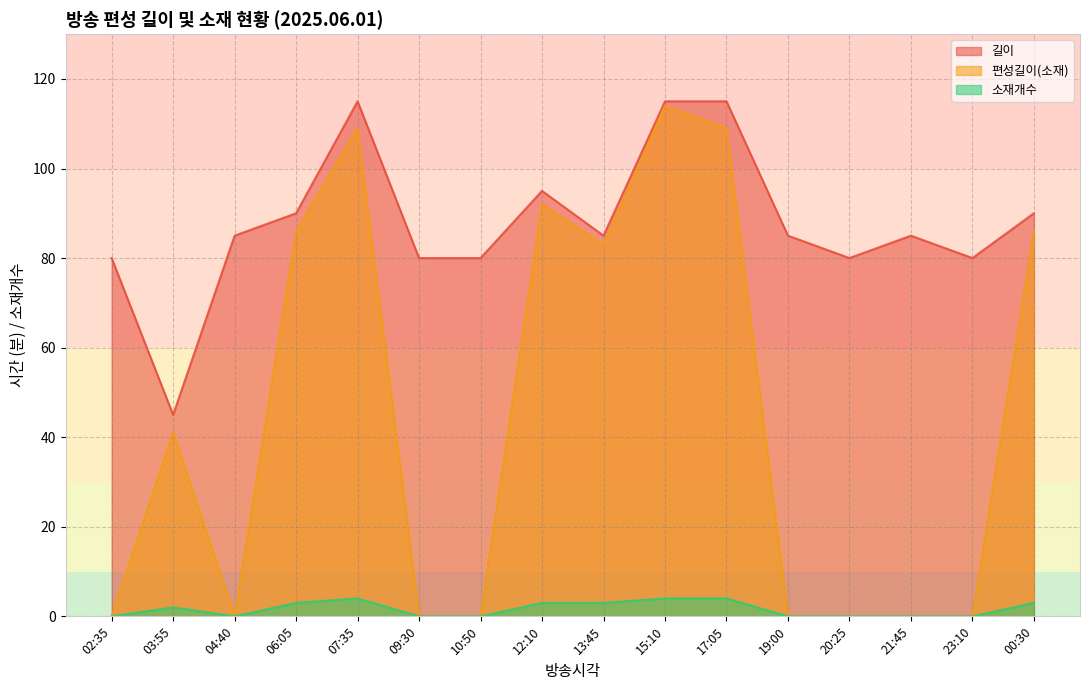

How many positive values does the 소재개수 series have?

8